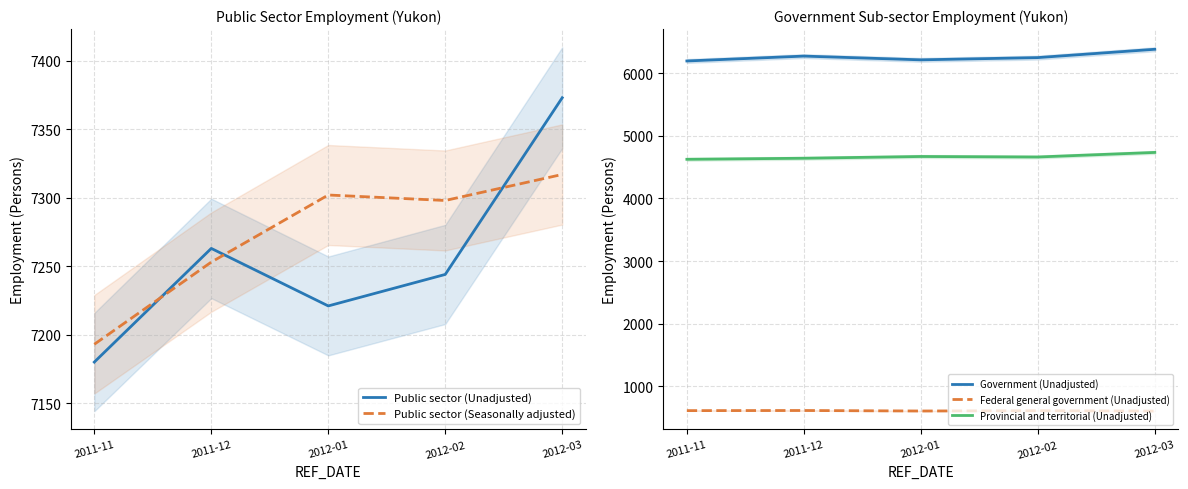

At which category does Public sector (Unadjusted) reach its first local valley?

2012-01